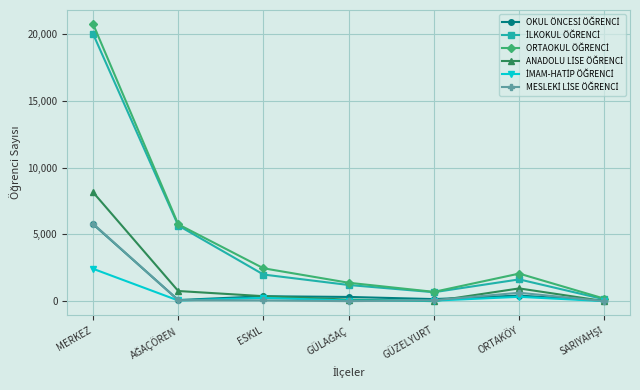

What is the label of the 1st point from the left?

MERKEZ